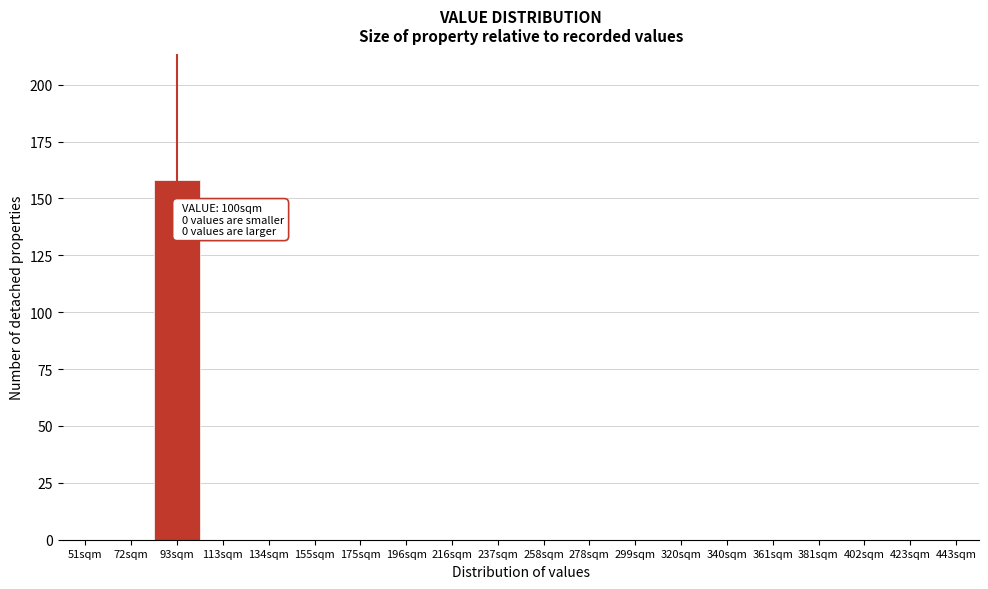

Reading right to left, list all the values displayed in this chart.

443sqm=0	423sqm=0	402sqm=0	381sqm=0	361sqm=0	340sqm=0	320sqm=0	299sqm=0	278sqm=0	258sqm=0	237sqm=0	216sqm=0	196sqm=0	175sqm=0	155sqm=0	134sqm=0	113sqm=0	93sqm=158	72sqm=0	51sqm=0